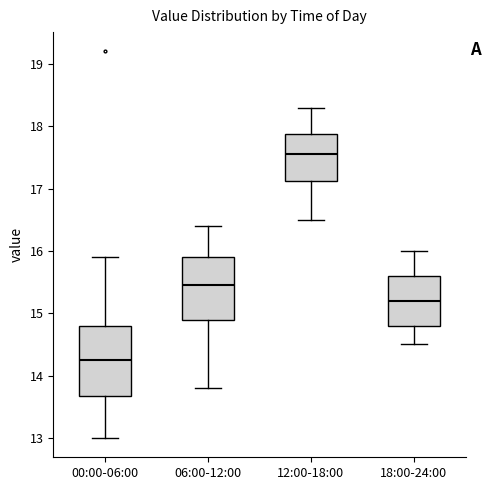

Where is the lower edge of the box for 18:00-24:00 on the y-axis? The values are not printed on the chart, so give them approximately, as read against the axis.

14.8